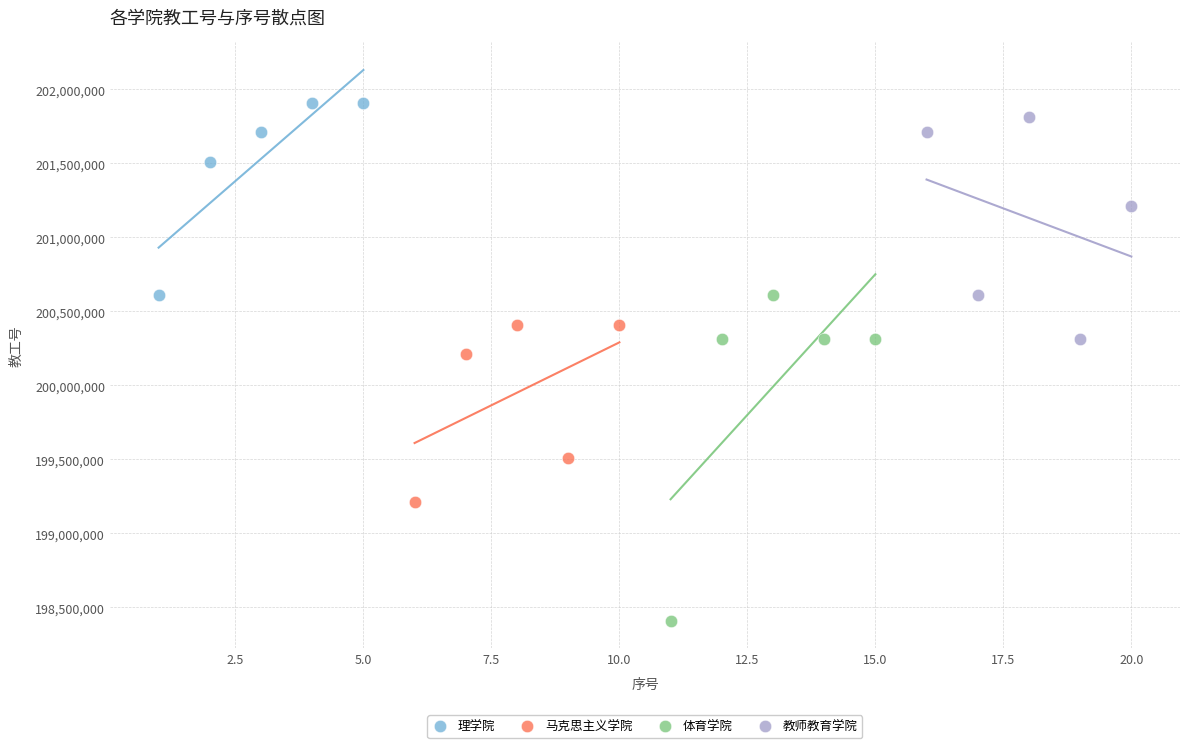

Which series has the largest Y range (max minus min)?

体育学院